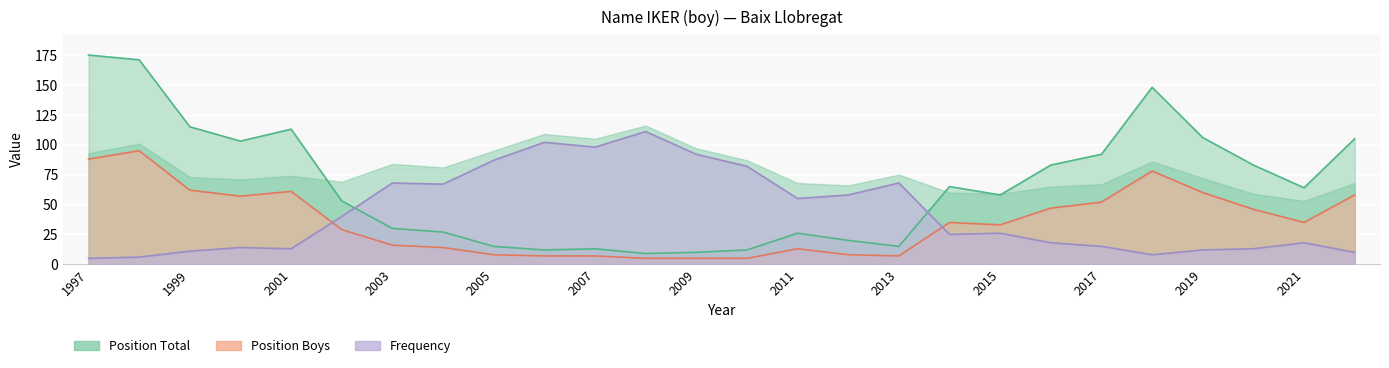

Count the number of data series in this chart.

3